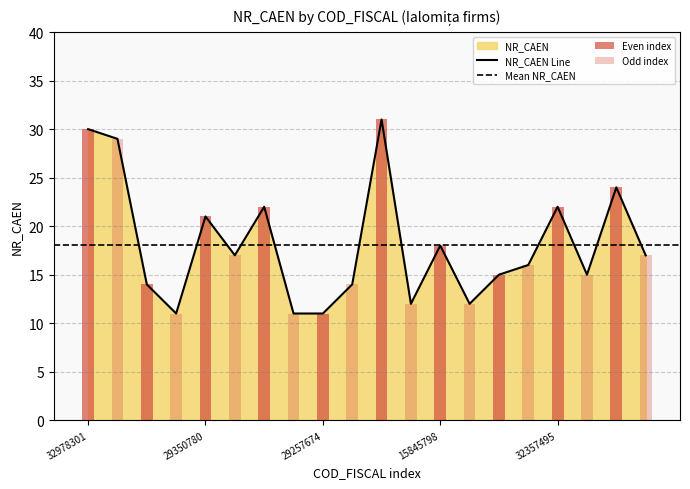

Does the chart contain any negative values?

No